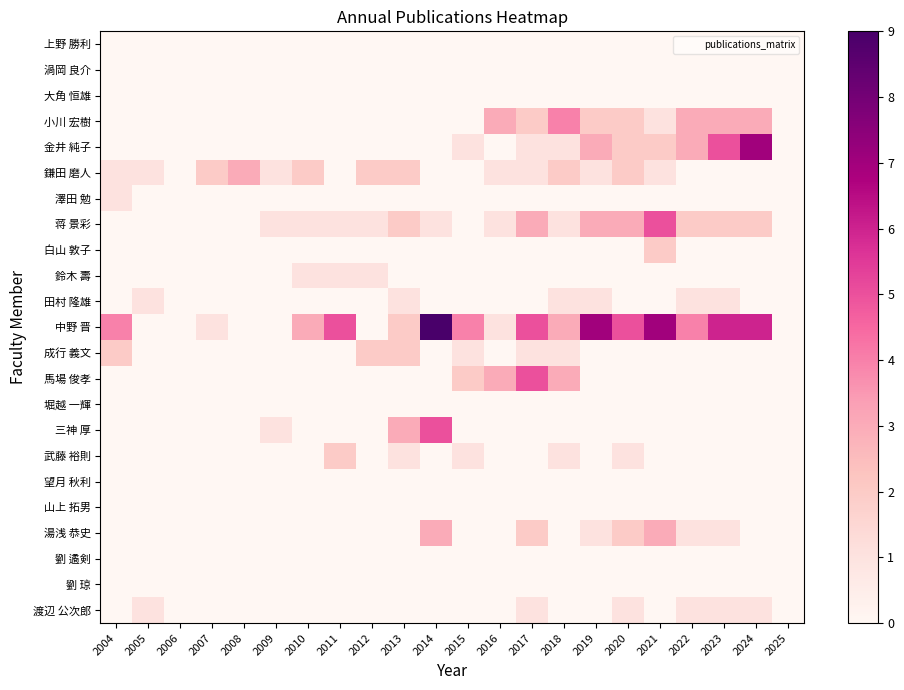

What is the spread (max minus min) of values at 2013?

3